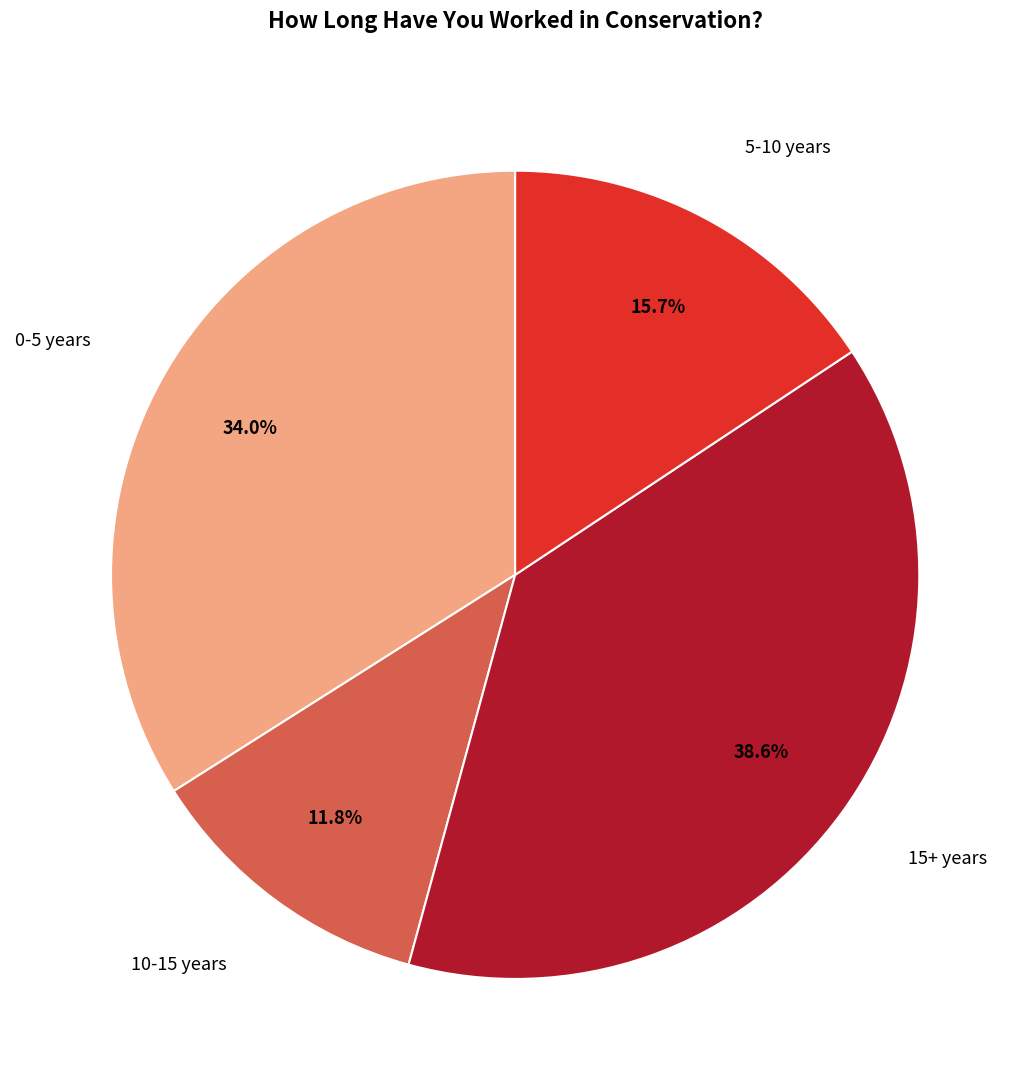

To the nearest percent, what is the difference between the largest and smallest slice percentages?

27%